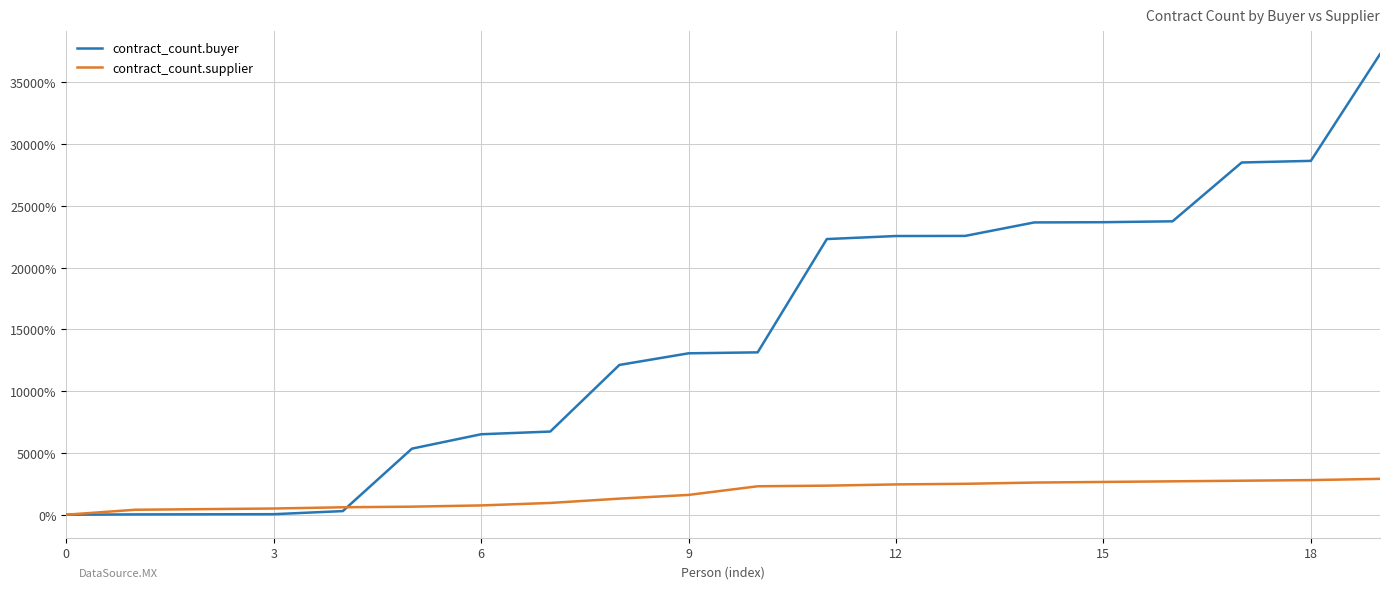

Which series has the largest total across all categories?

contract_count.buyer